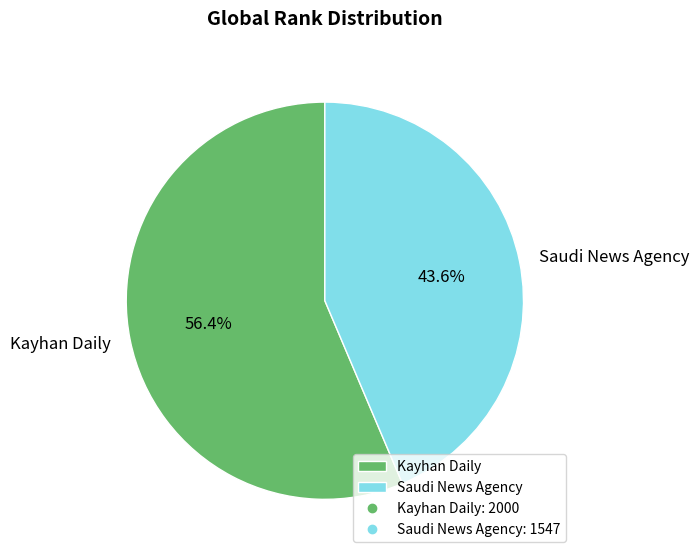

What percentage do Saudi News Agency and Kayhan Daily together represent?

100.0%